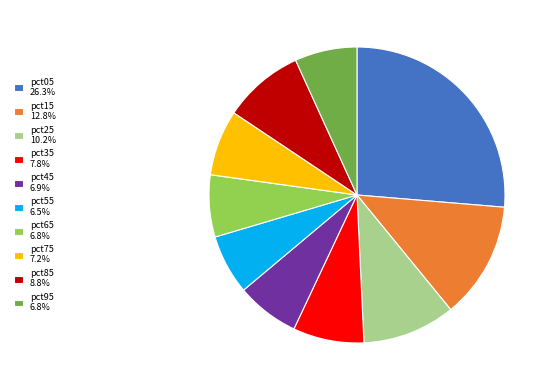

Is the sum of pct65 6.8% and pct25 10.2% greater than half?

No